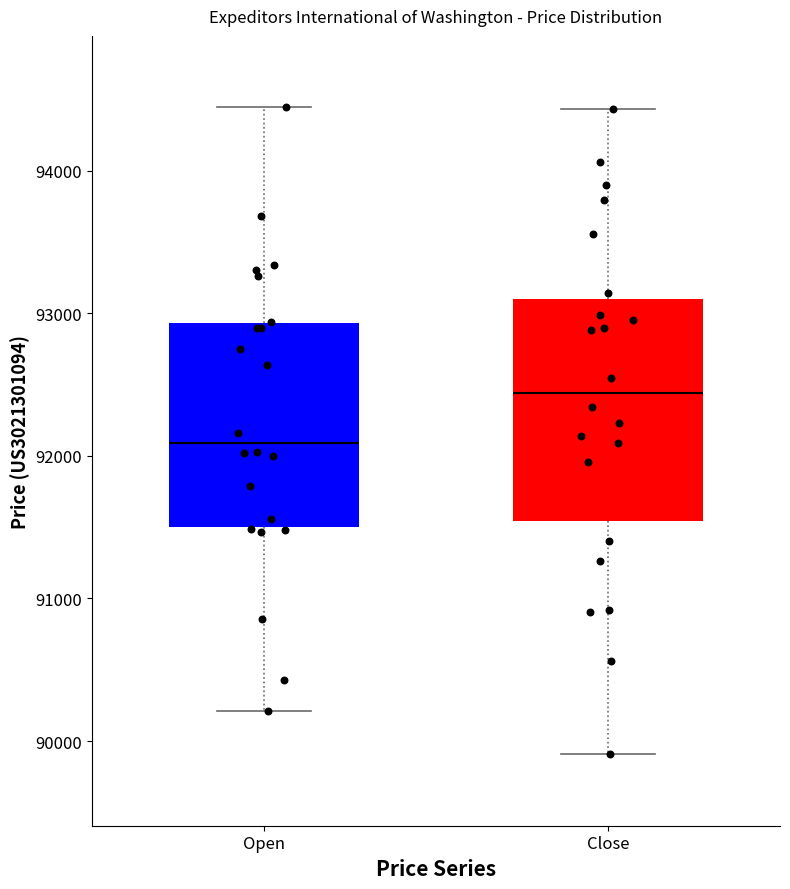

Reading left to right, transcribe this box plot: for each box, give where its median line is, the range the box spans, and where its two whiskers end, as read against the y-axis. The values are not printed on the chart, so give them approximately, as read against the axis.

Open: median 92100, box 91500 to 92900, whiskers 90200 to 94400
Close: median 92400, box 91500 to 93100, whiskers 89900 to 94400